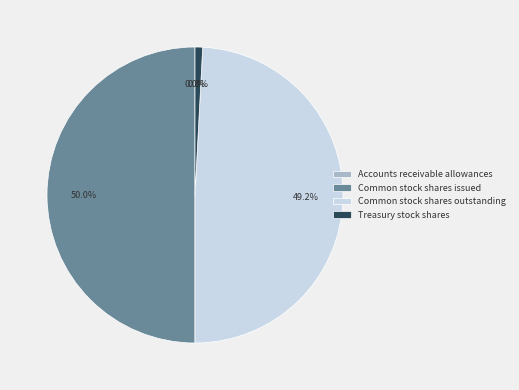

To the nearest percent, what is the difference between the largest and smallest slice percentages?

50%